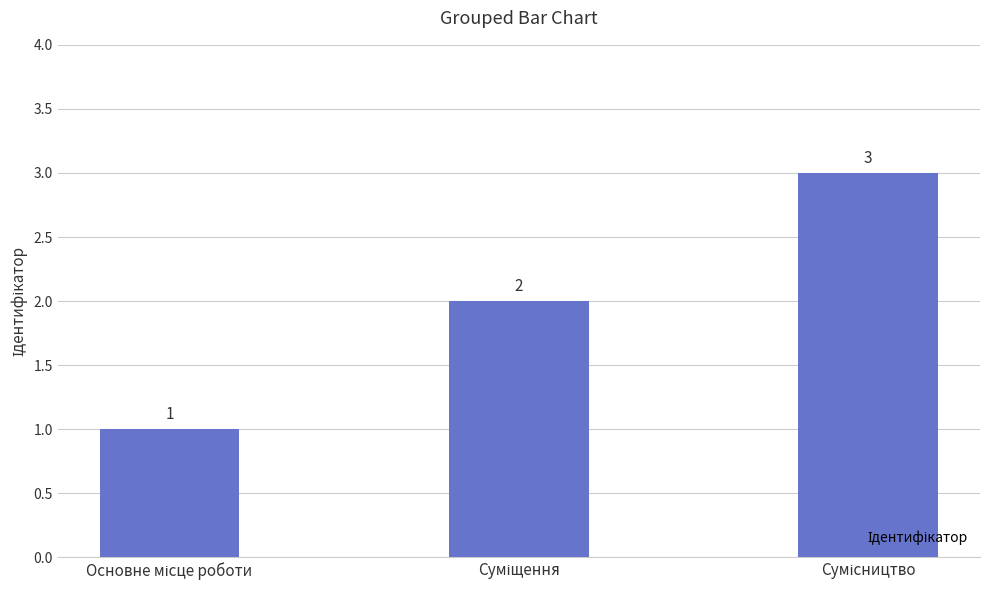

What is the greatest value displayed?

3